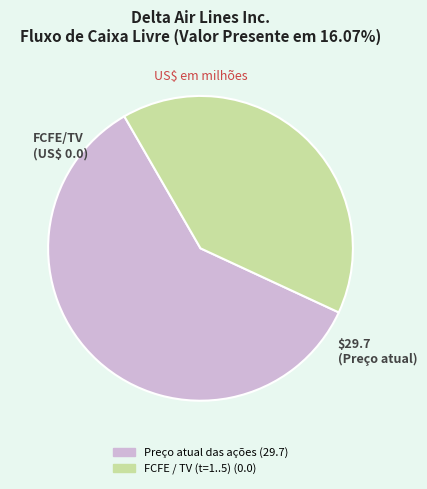

Count the number of slices in the pie.

2